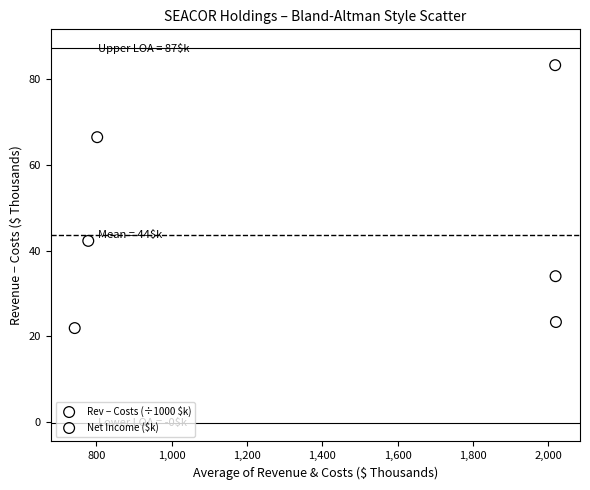

Which series contains the highest Y value?

Net Income ($k)